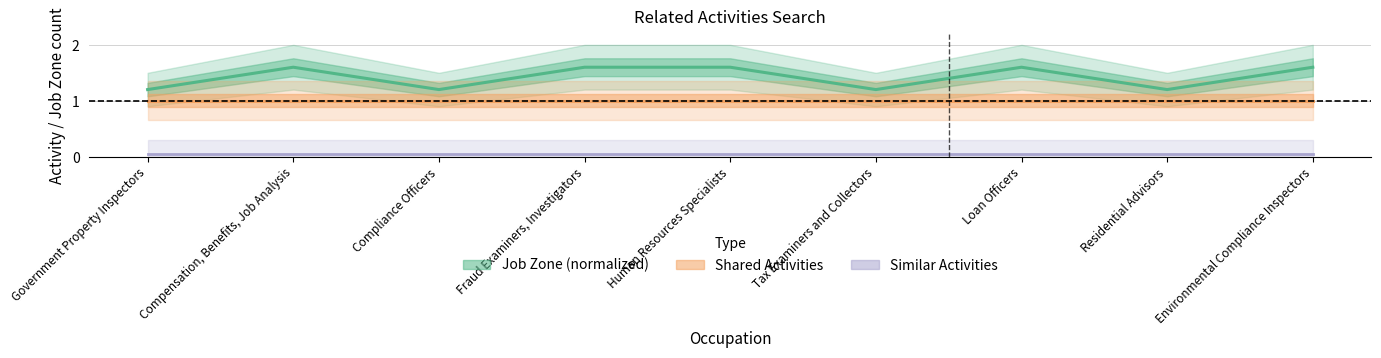

How many lines are shown in the chart?

3